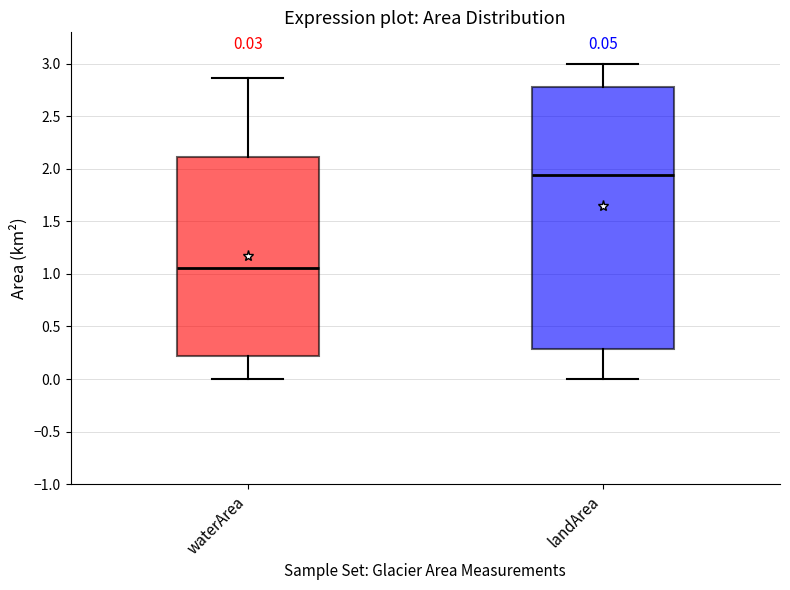

Which box has the lowest median line?

waterArea